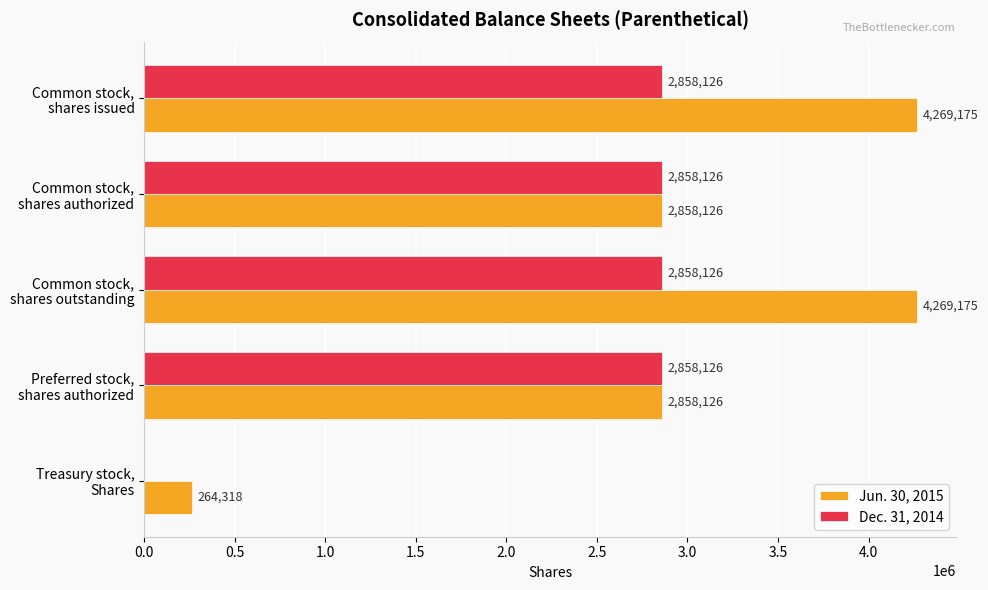

What is the sum of all Jun. 30, 2015 values?

14518920